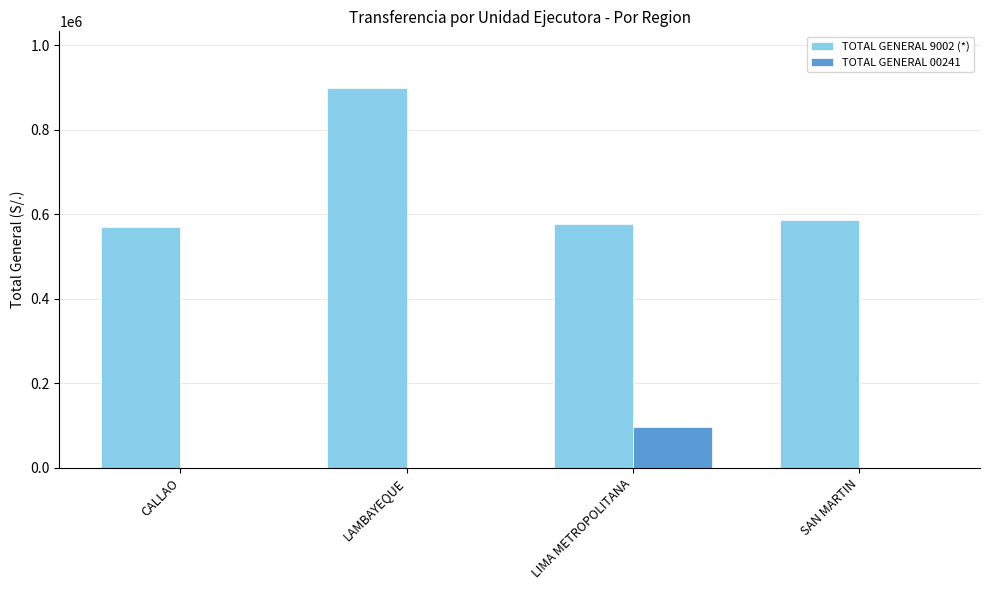

Reading right to left, what are all the values shown in this chart?

TOTAL GENERAL 9002 (*): SAN MARTIN=586560	LIMA METROPOLITANA=577865	LAMBAYEQUE=898392	CALLAO=569024
TOTAL GENERAL 00241: SAN MARTIN=0	LIMA METROPOLITANA=96312	LAMBAYEQUE=0	CALLAO=0